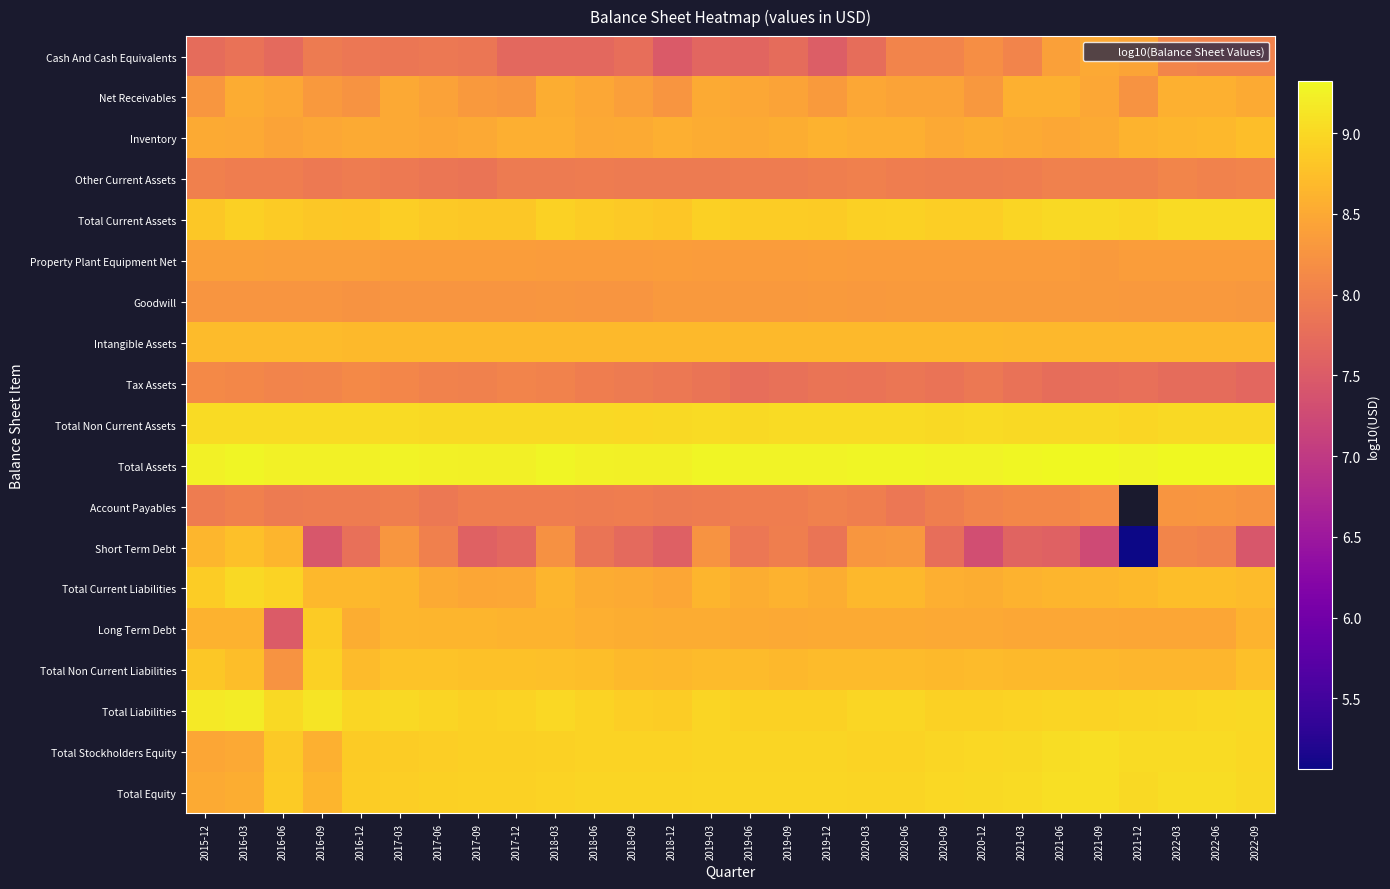

True or false: Total Liabilities has a value of 4.4 at 2020-03.

False